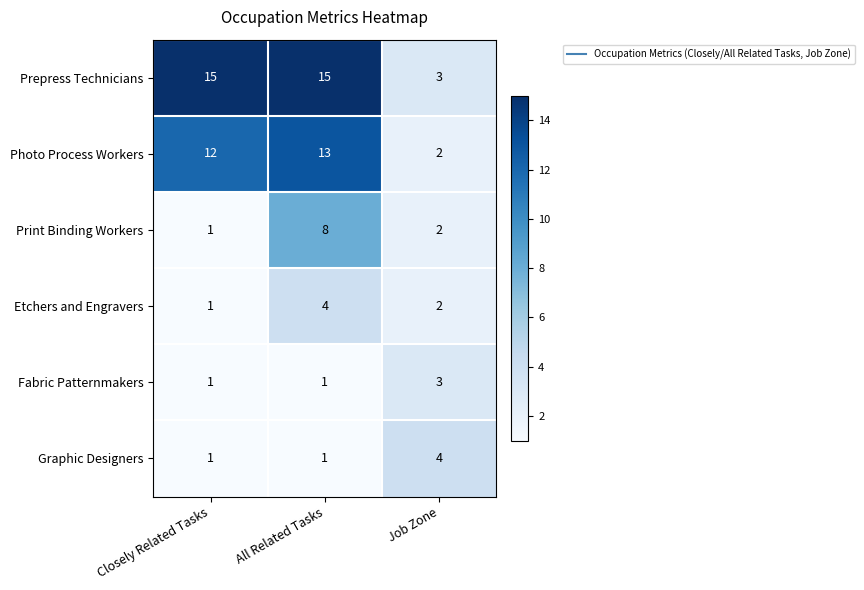

Reading right to left, extract all data points from this chart.

Prepress Technicians: Job Zone=3	All Related Tasks=15	Closely Related Tasks=15
Photo Process Workers: Job Zone=2	All Related Tasks=13	Closely Related Tasks=12
Print Binding Workers: Job Zone=2	All Related Tasks=8	Closely Related Tasks=1
Etchers and Engravers: Job Zone=2	All Related Tasks=4	Closely Related Tasks=1
Fabric Patternmakers: Job Zone=3	All Related Tasks=1	Closely Related Tasks=1
Graphic Designers: Job Zone=4	All Related Tasks=1	Closely Related Tasks=1